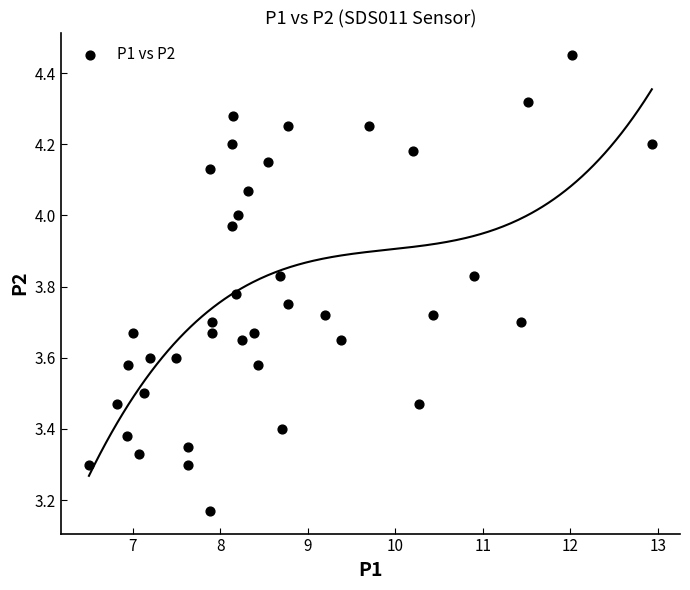

What is the range of X values (max minus min)?

6.4